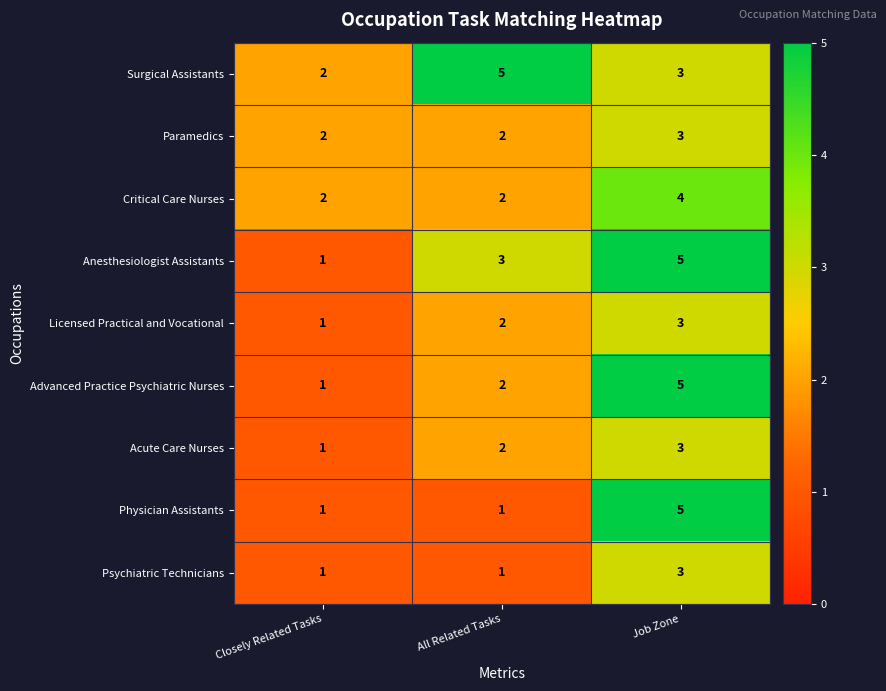

What is the maximum value shown in the chart?

5